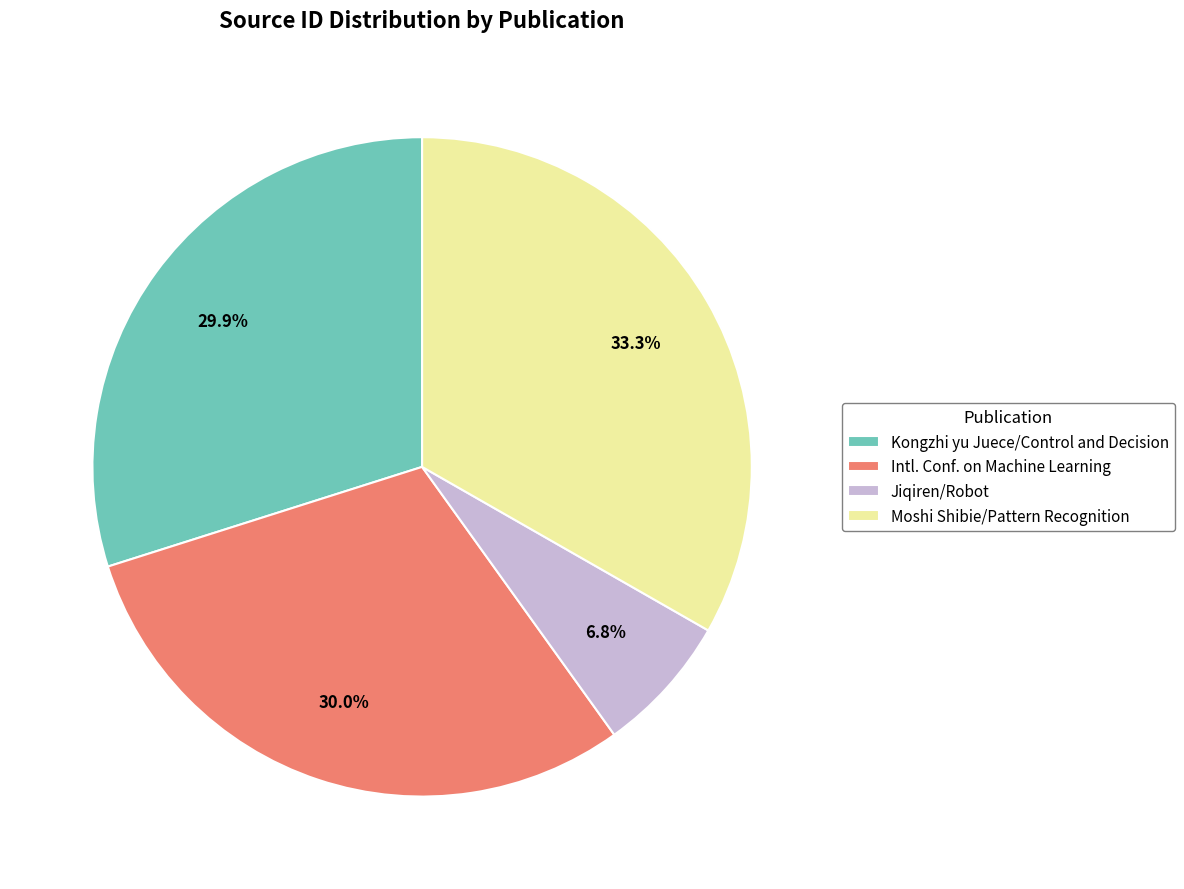

Between Jiqiren/Robot and Moshi Shibie/Pattern Recognition, which is larger?

Moshi Shibie/Pattern Recognition